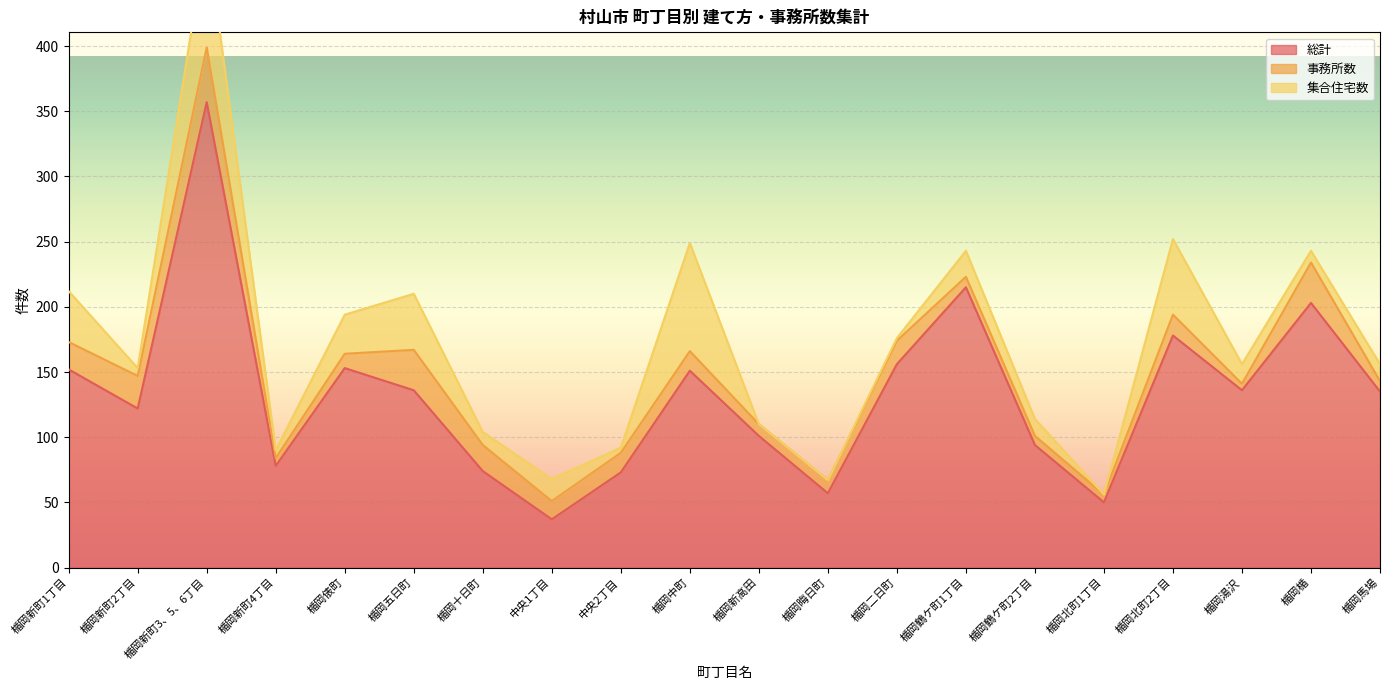

After their last crossing, which series has the higher values: 集合住宅数 or 事務所数?

集合住宅数